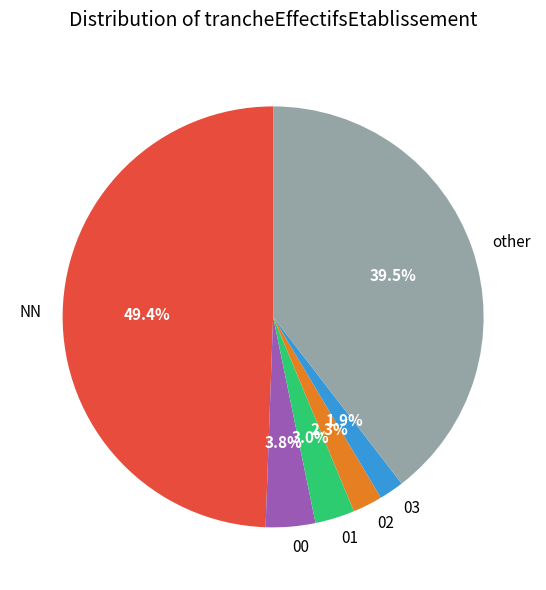

The 03 slice represents 2% of the pie. True or false?

True